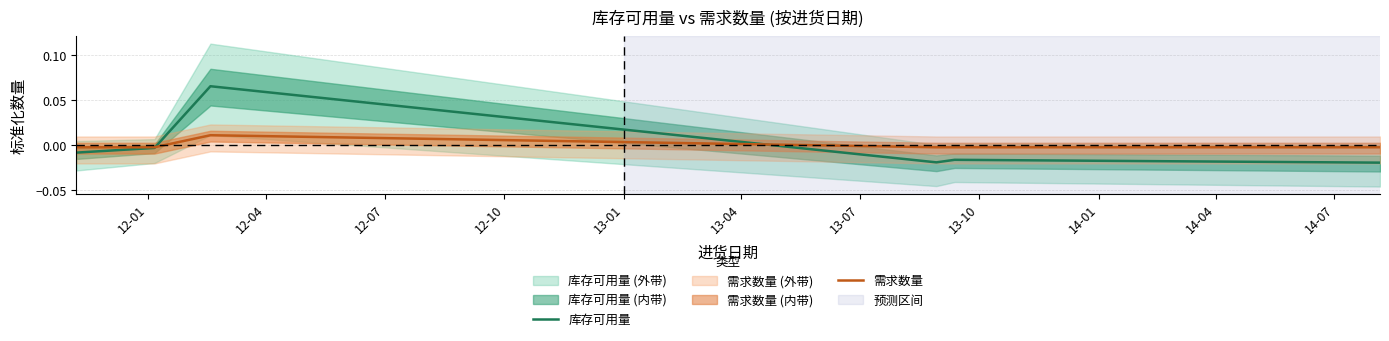

What is the maximum value for 库存可用量?

0.1